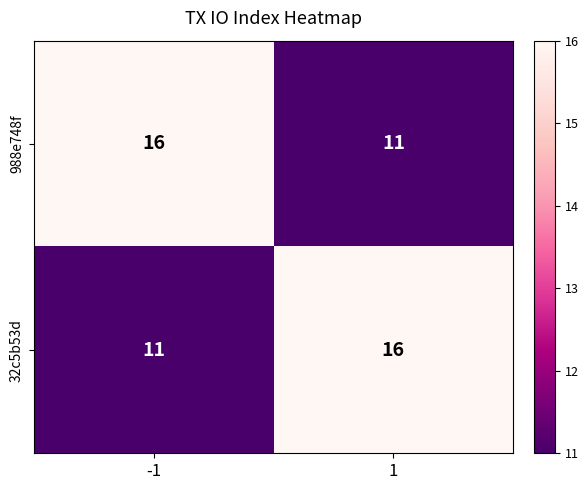

What is the difference between the highest and lowest values at -1?

5